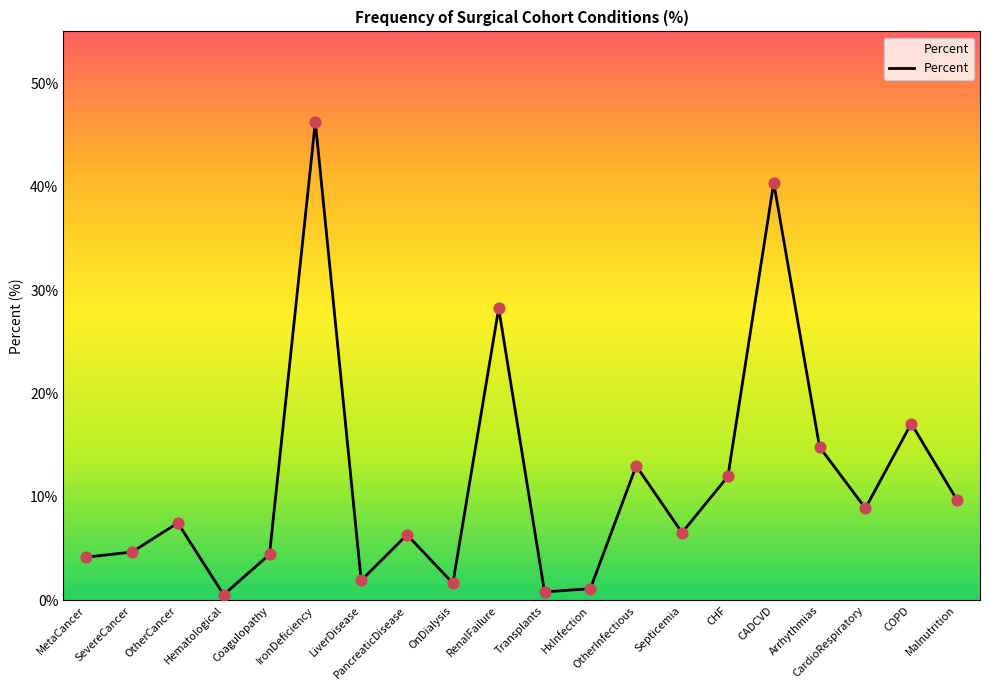

Which has a higher value, RenalFailure or Malnutrition?

RenalFailure